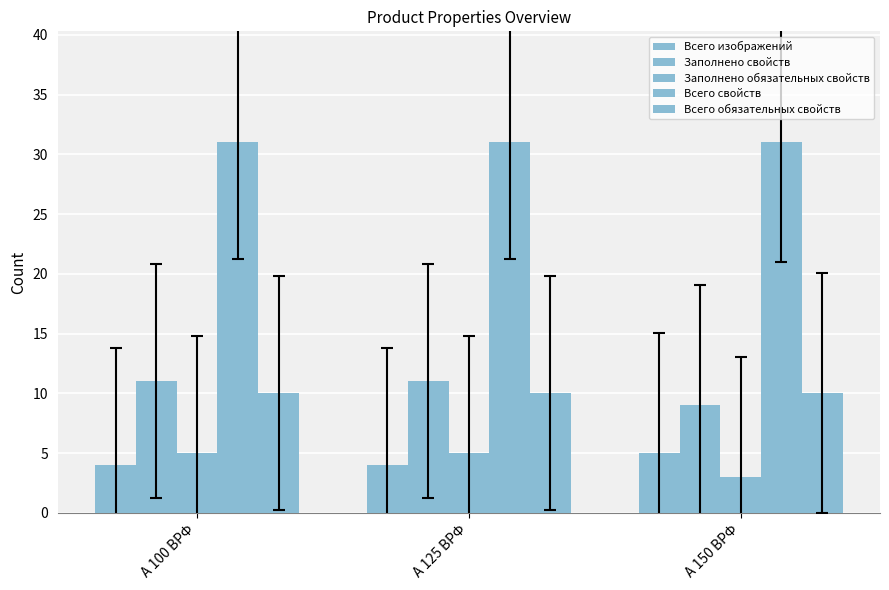

How many groups of bars are there?

3